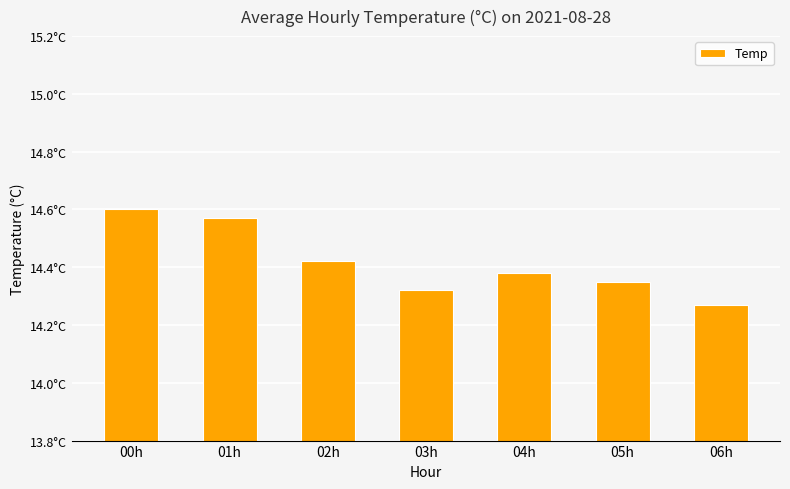

What is the label of the 4th bar from the right?

03h